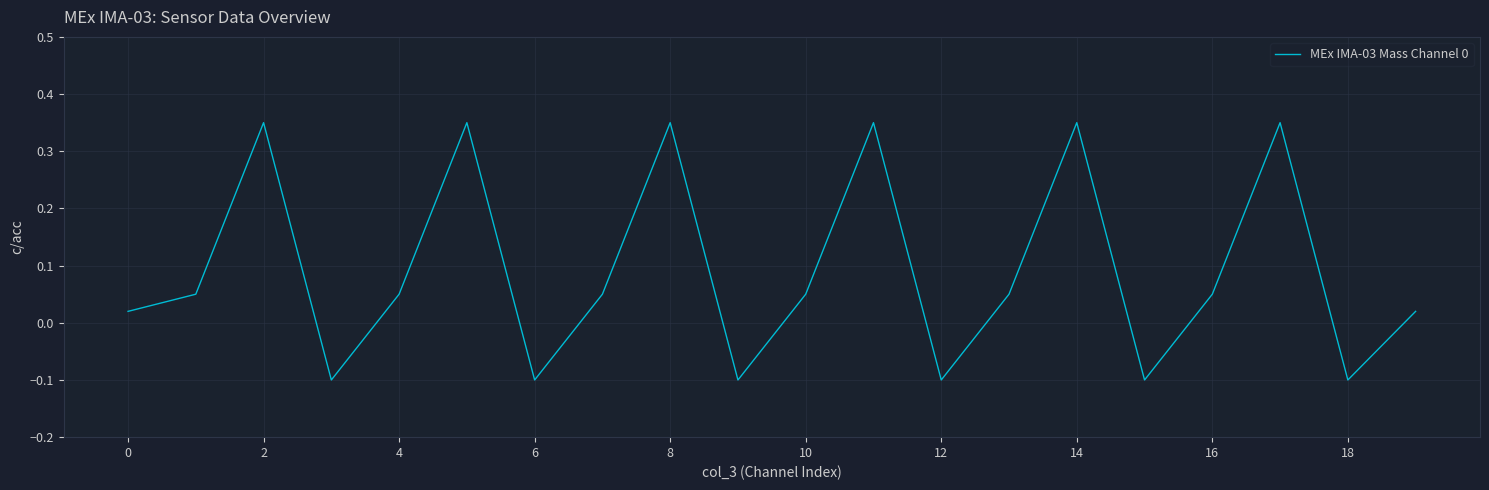

How many positive values are there?

14